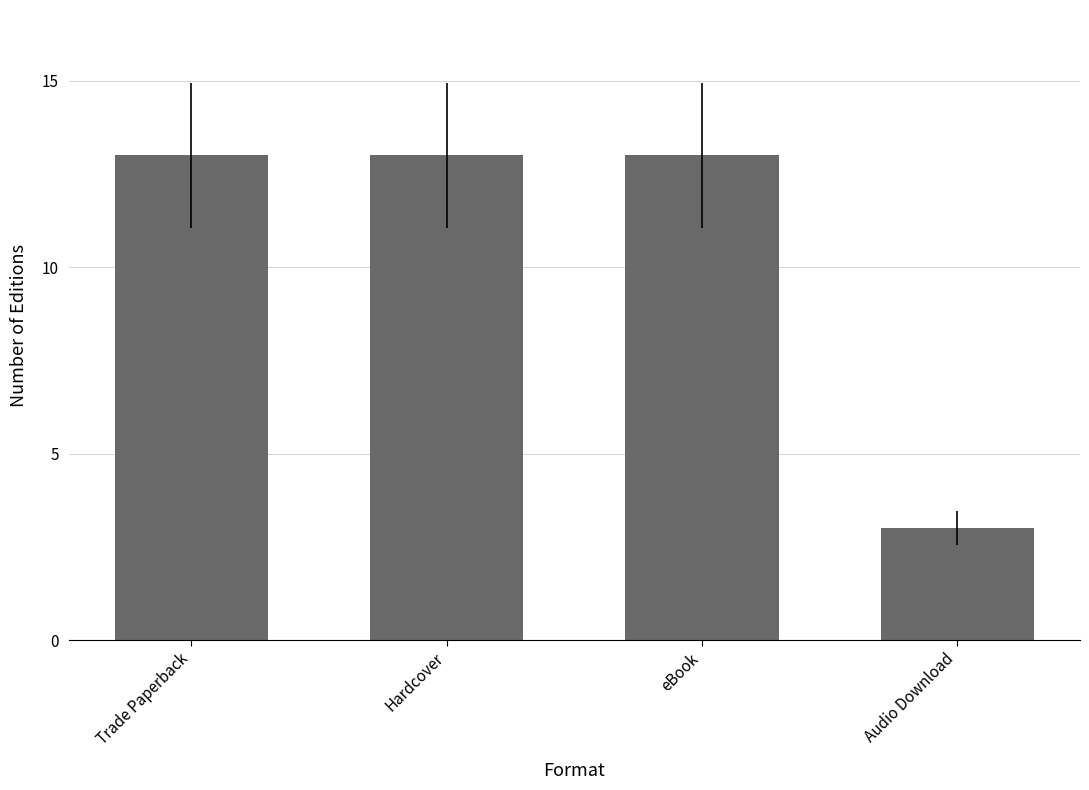

Count the values in the range 13 to 14.

3